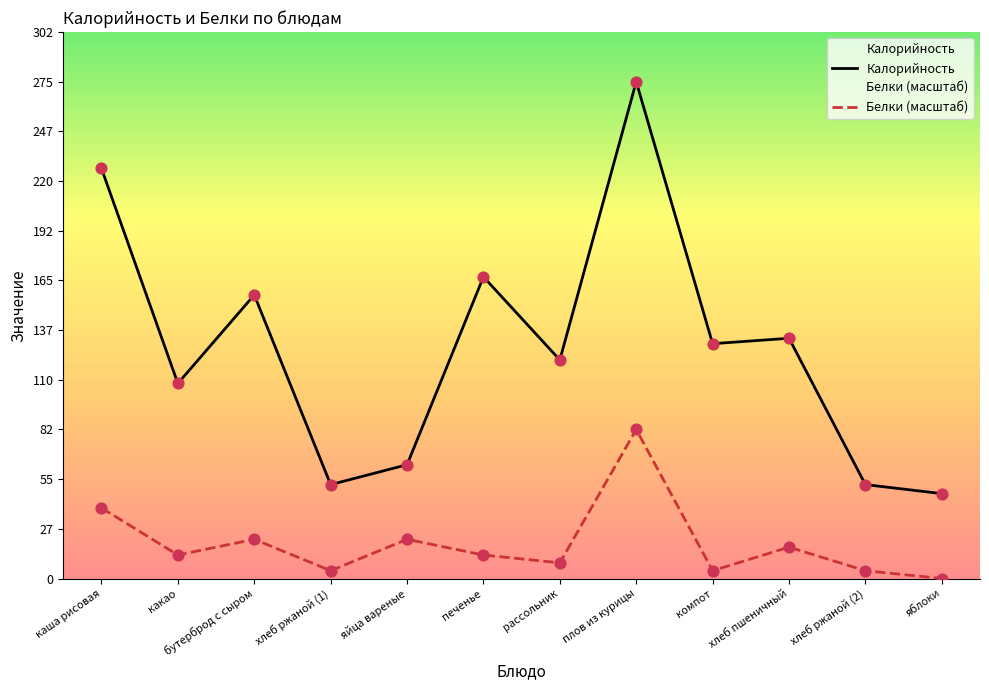

What is the total value across all series at какао?

121.0